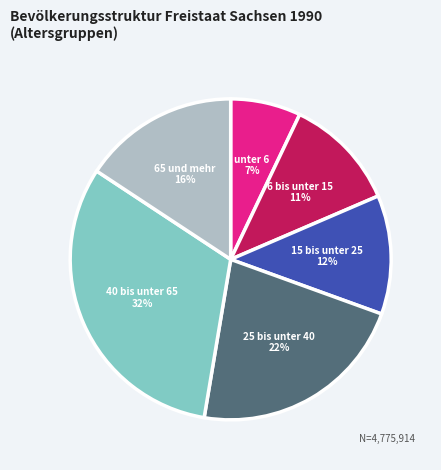

To the nearest percent, what is the average slice percentage?

17%